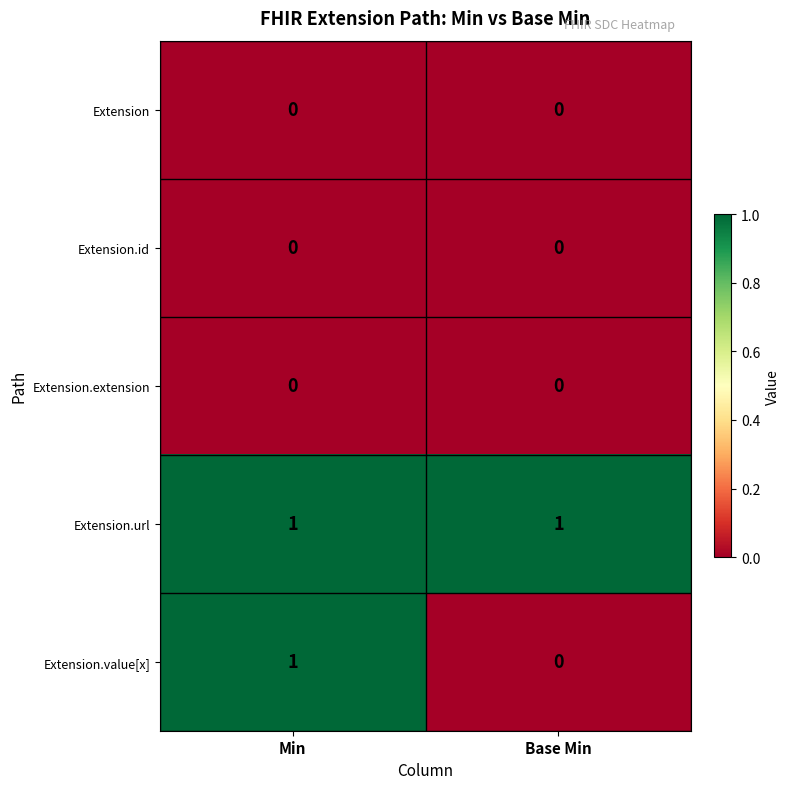

Which series has the largest range (max minus min)?

Extension.value[x]